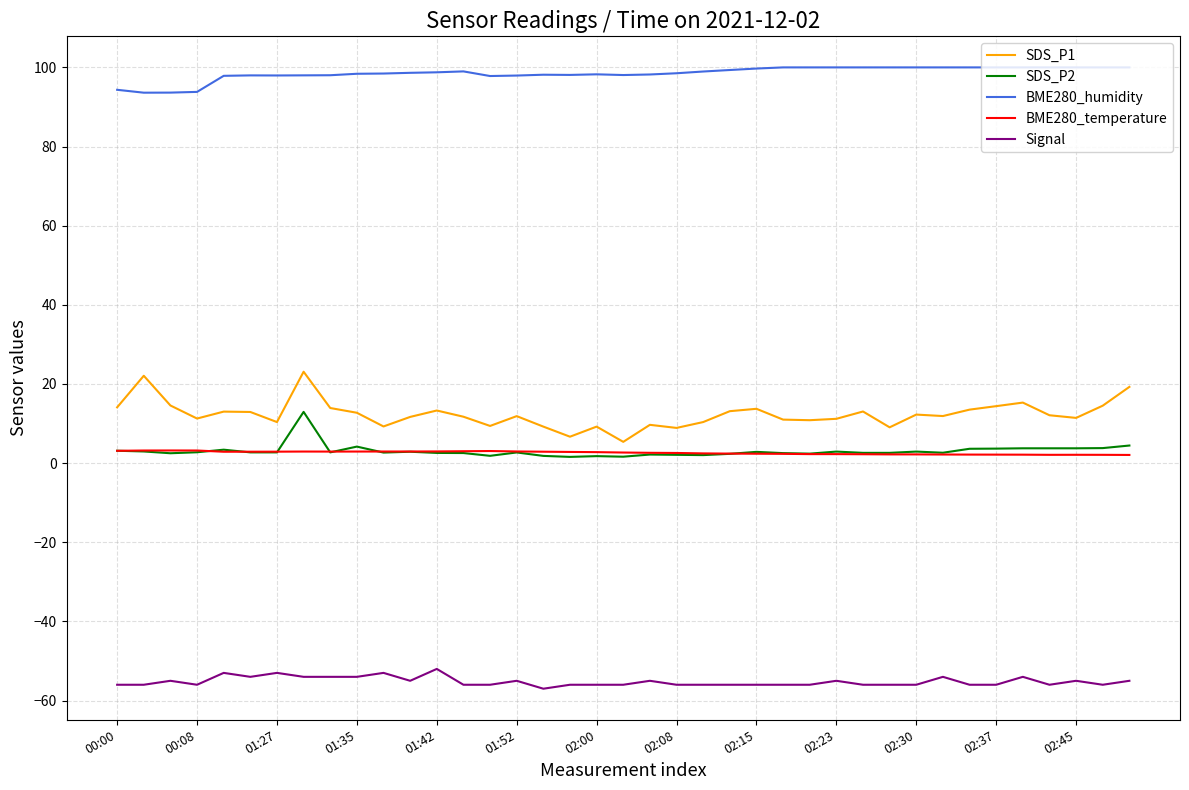

Which series has the largest range (max minus min)?

SDS_P1